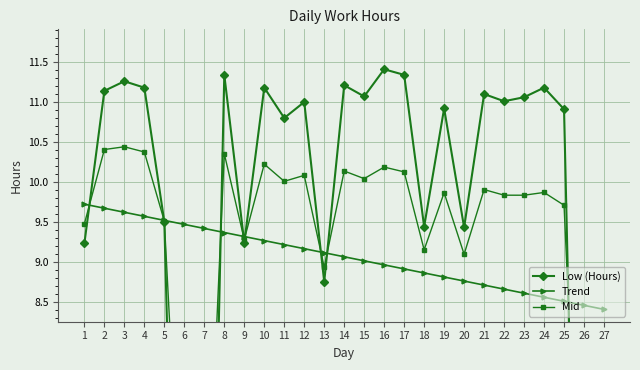

True or false: Trend has a value of 9.2 at 12.

True